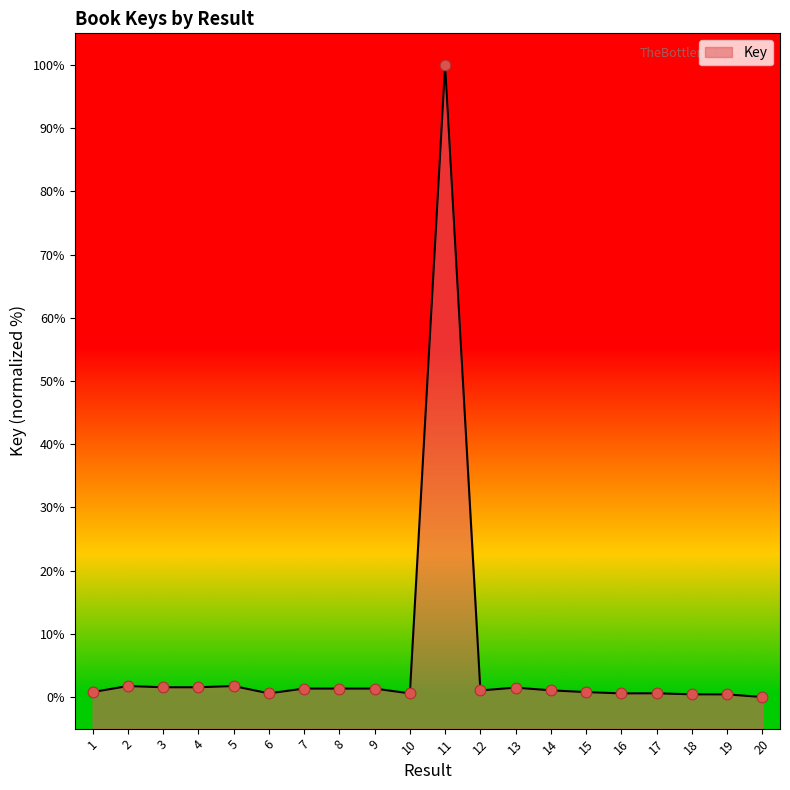

What is the ratio of the value at 3 to the value at 13?

1.0